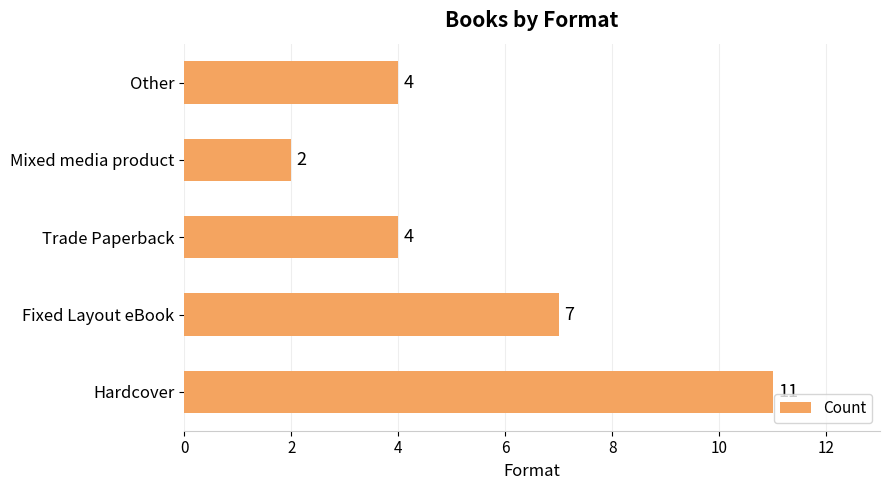

What is the average value?

6